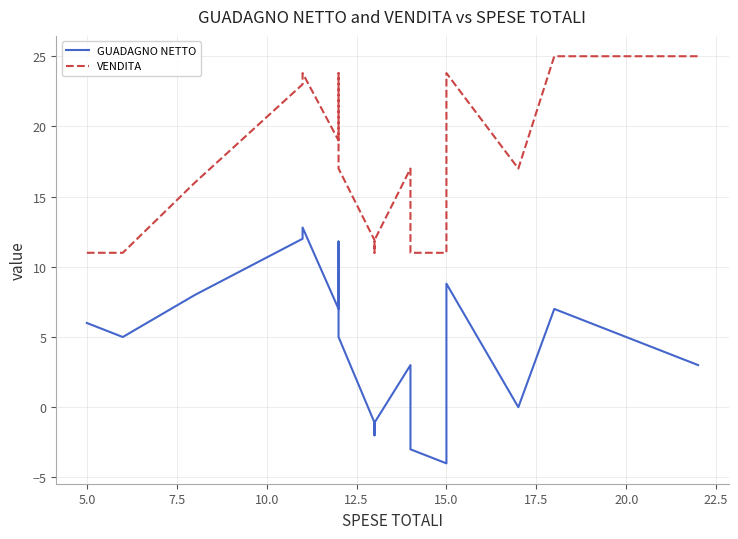

How many values in the GUADAGNO NETTO series exceed 5?

9